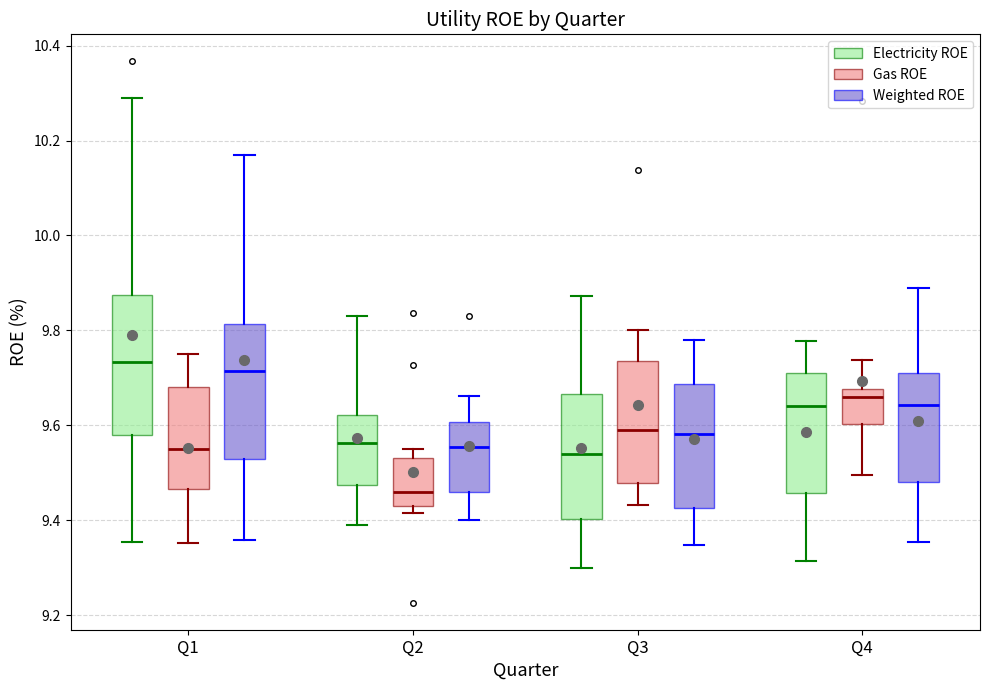

Where is the lower edge of the box for Q3 (Electricity ROE) on the y-axis? The values are not printed on the chart, so give them approximately, as read against the axis.

9.40